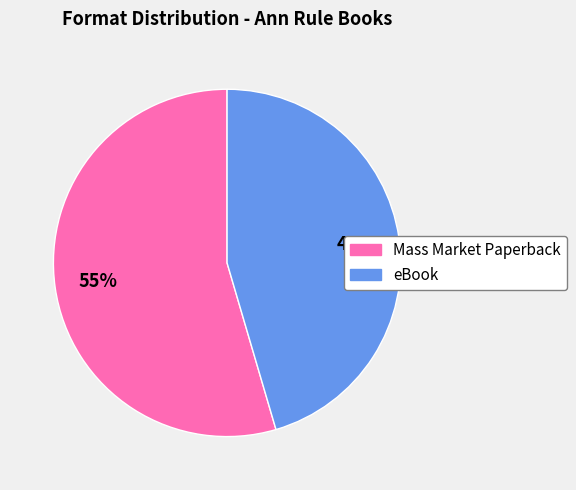

How many slices are in this pie chart?

2